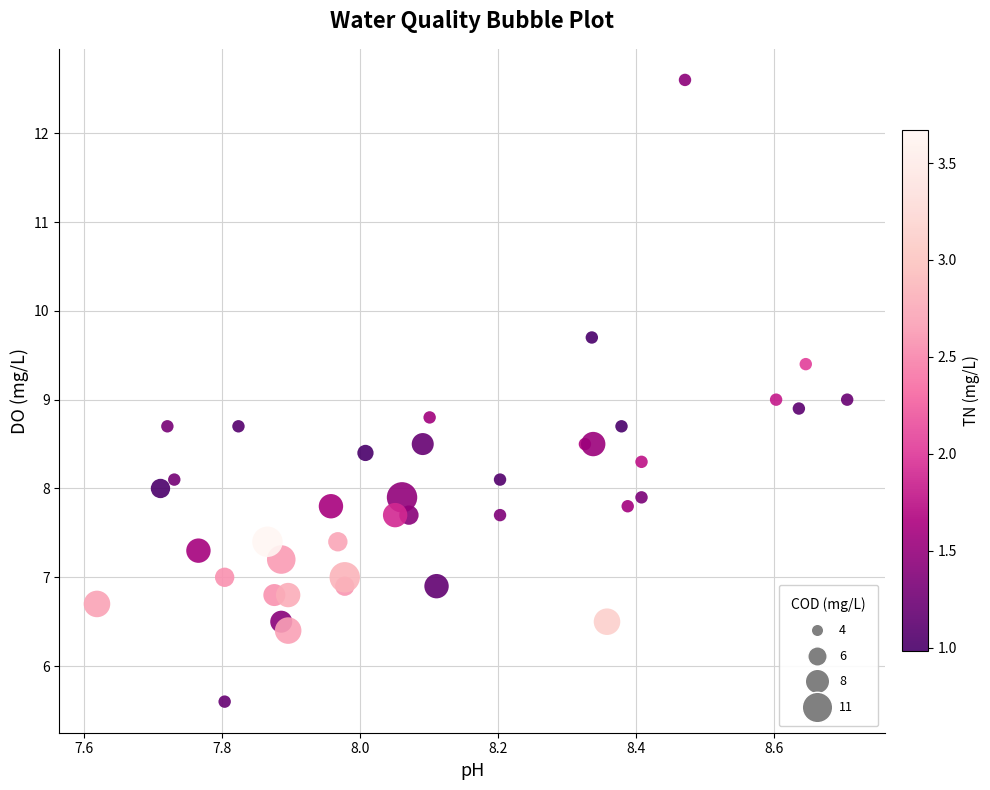

What is the range of X values (max minus min)?

1.1